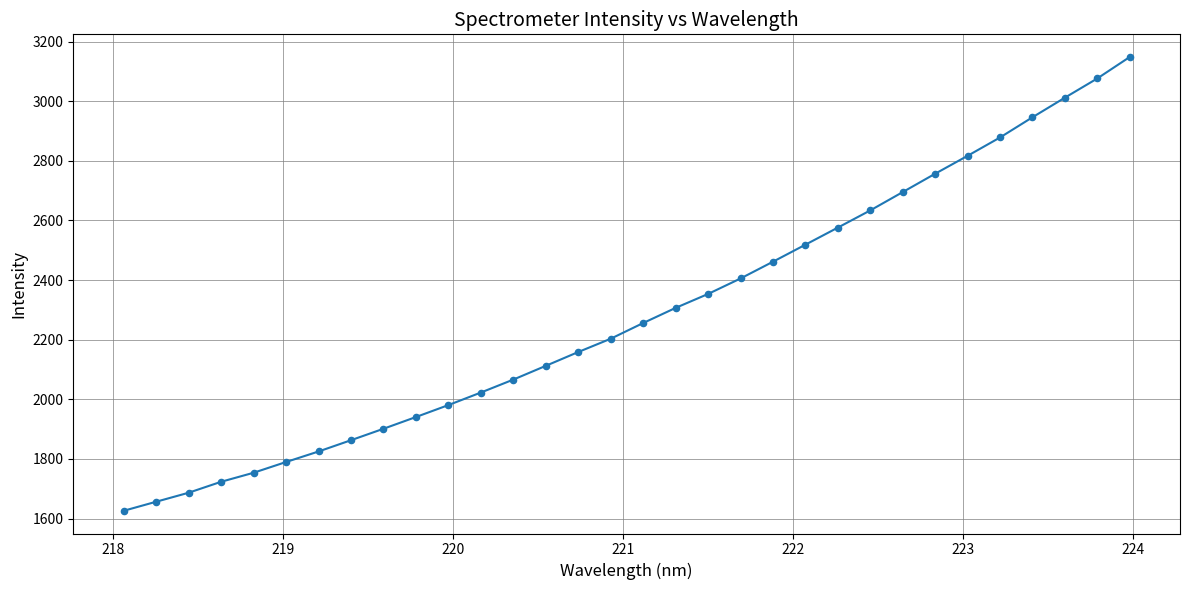

What is the minimum value shown in the chart?

1626.2